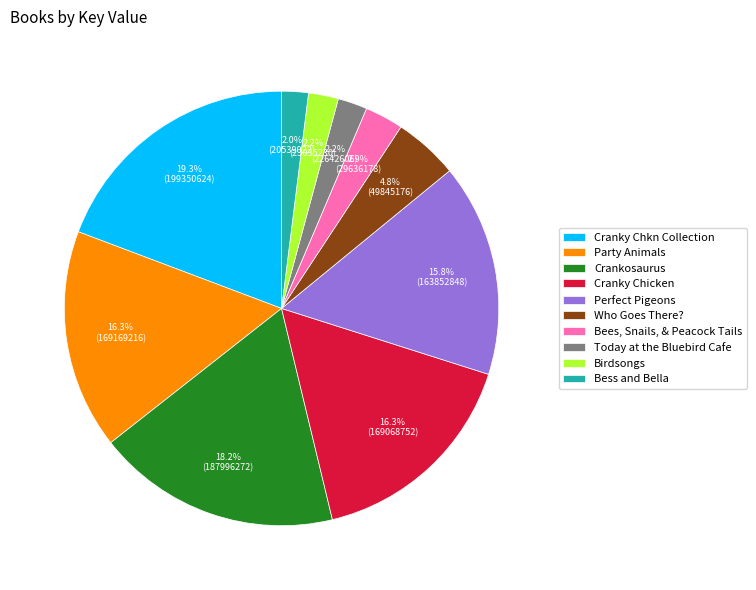

What percentage is NOT represented by Who Goes There??

95.2%